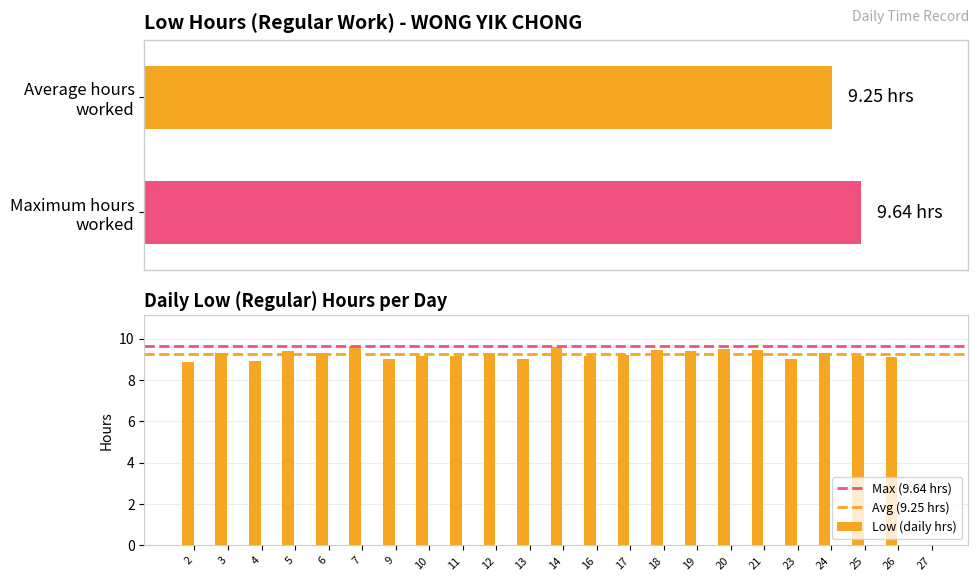

How many data points are above 9?

20